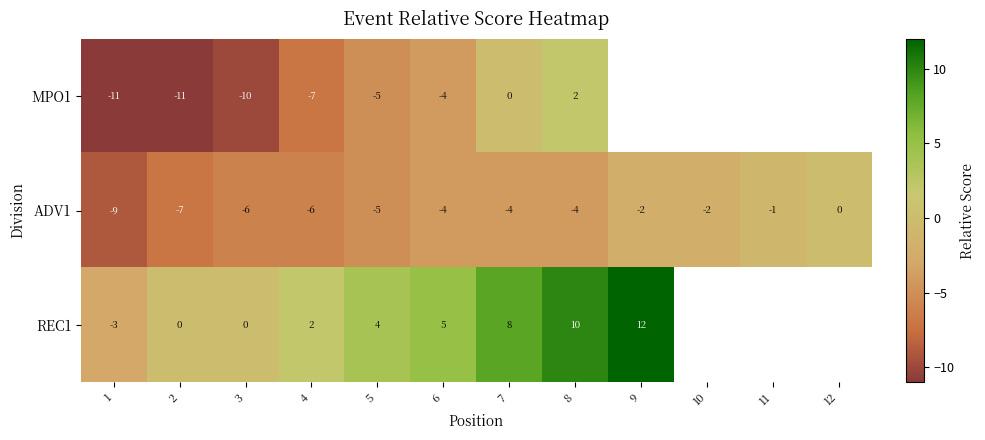

How many data points in ADV1 are less than -4?

5